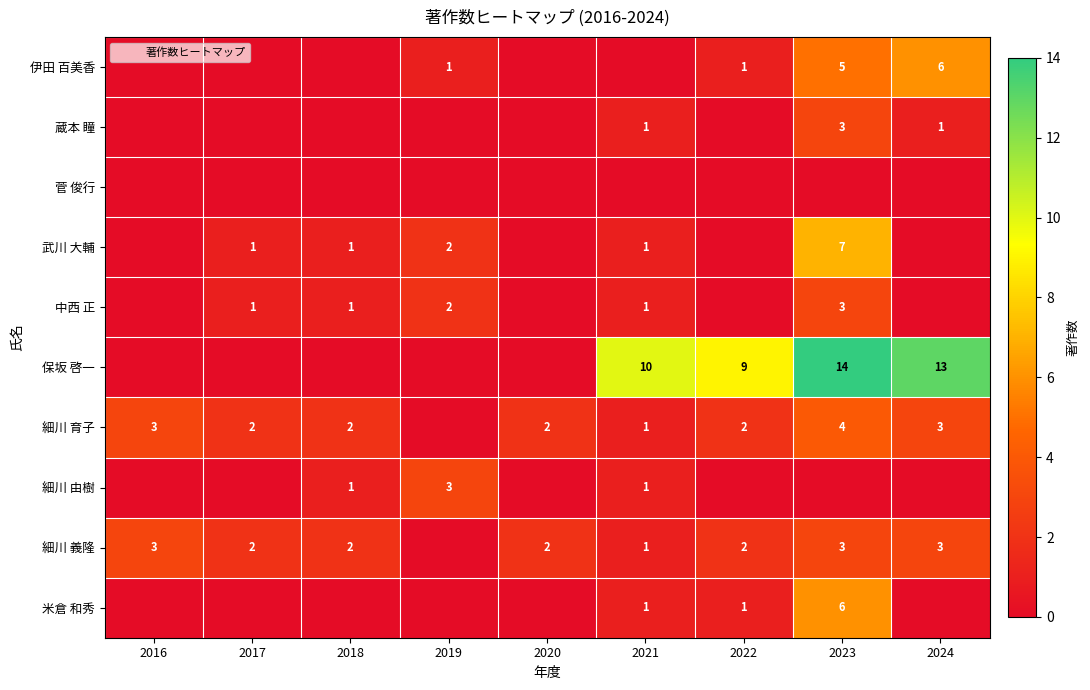

The 武川 大輔 series shows 2 at 2019. True or false?

True